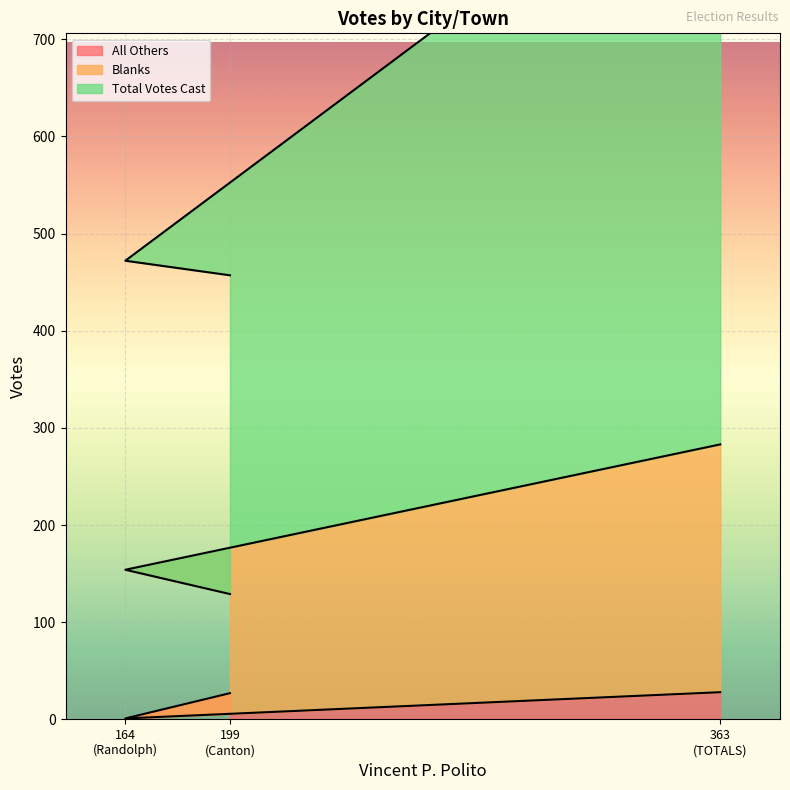

At which category is the sum across all series the highest?

363 (TOTALS)